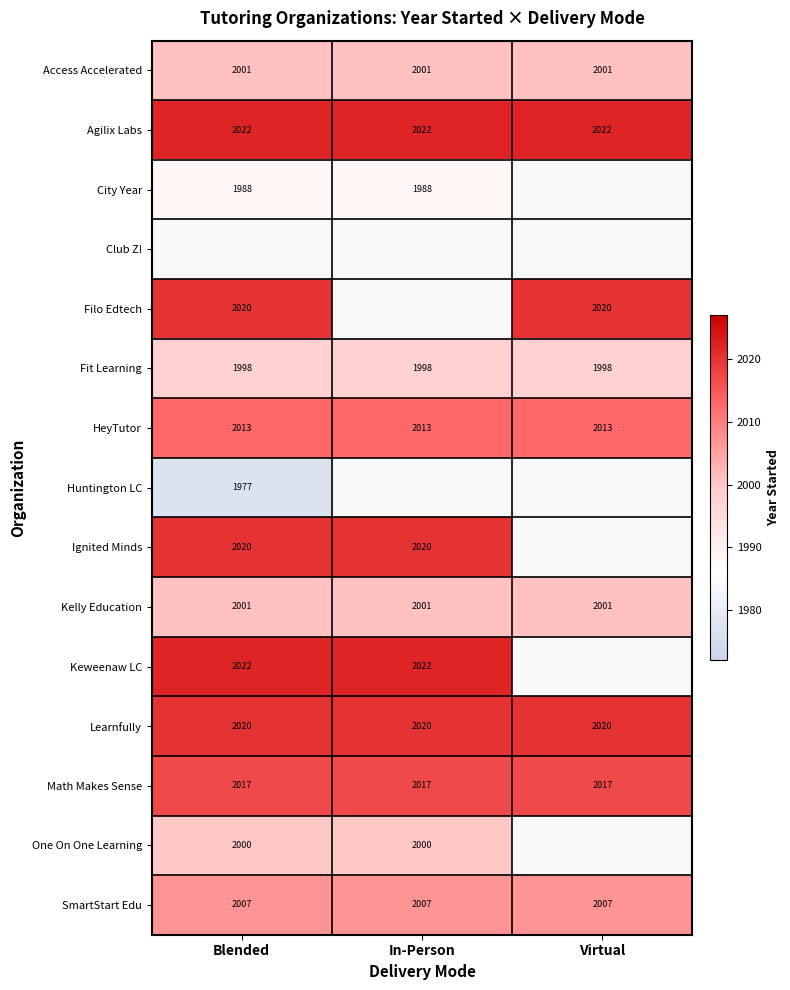

Which category has the lowest value across all series?

Blended